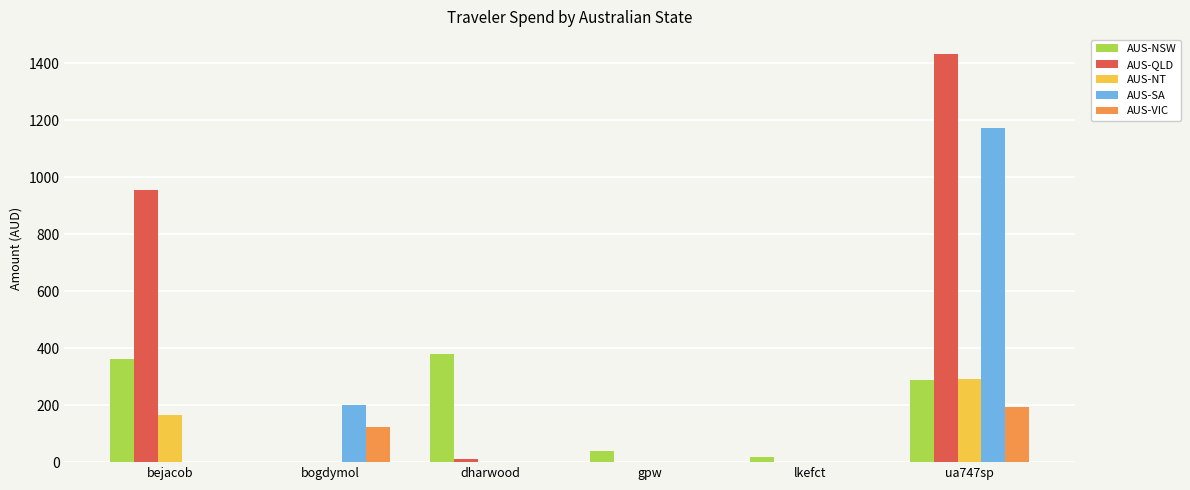

What is the sum of all AUS-QLD values?

2395.4